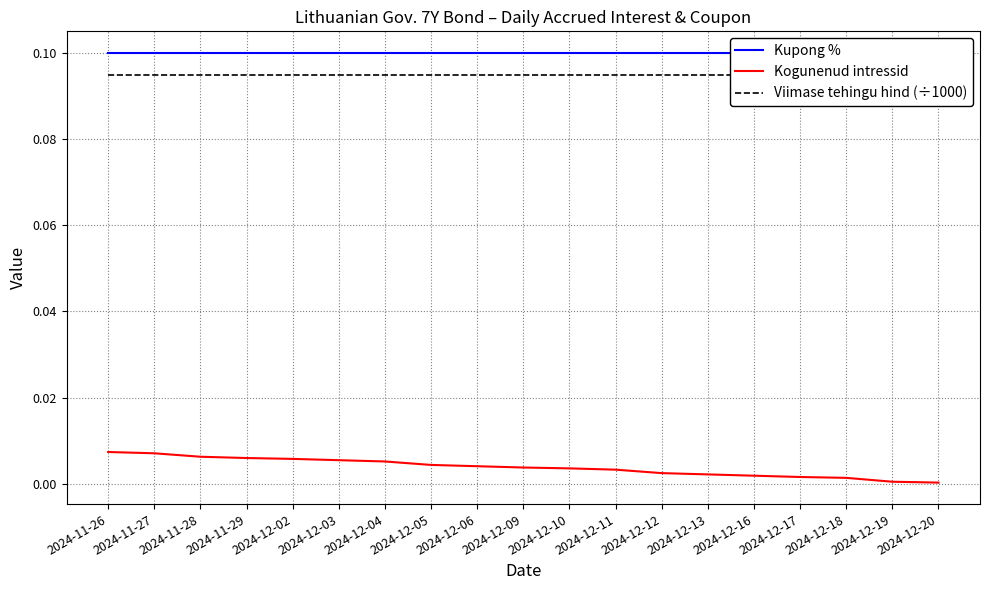

Which series has the widest spread of values?

Kogunenud intressid